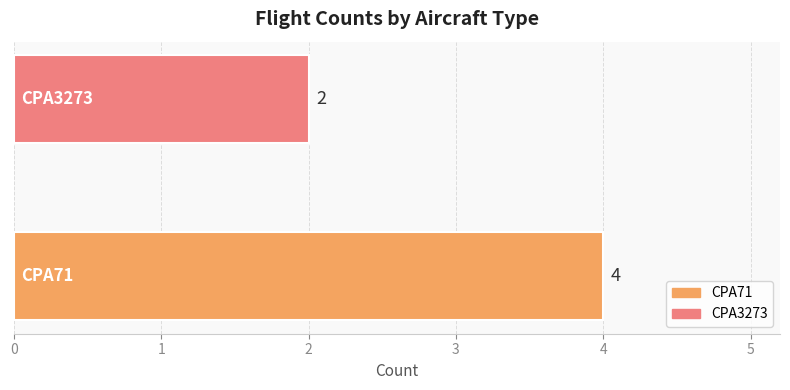

What is the greatest value displayed?

4